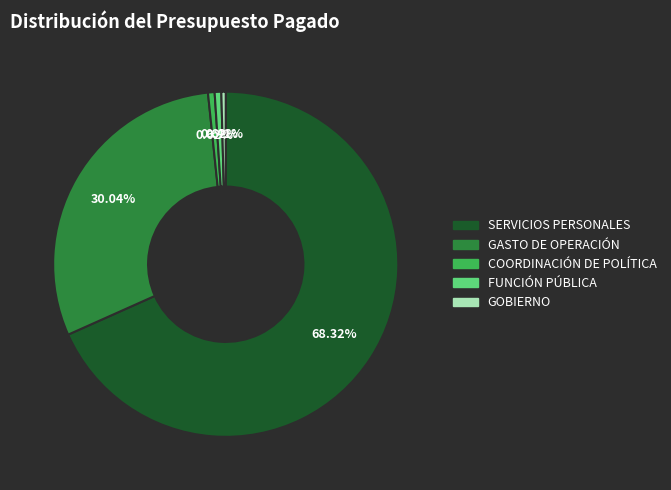

To the nearest percent, what is the average slice percentage?

20%